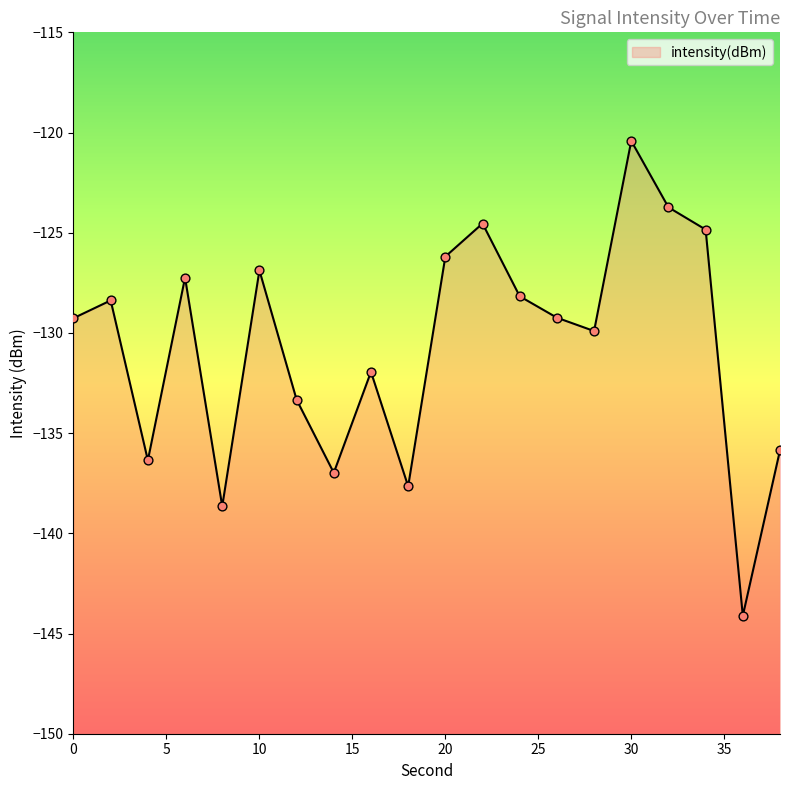

Which has a higher value, 30 or 14?

30